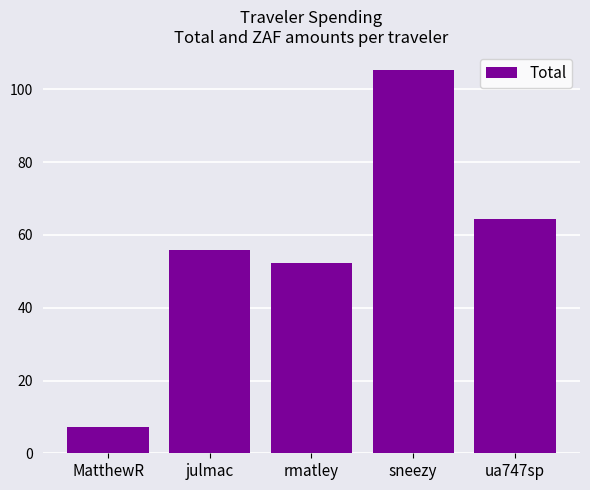

What is the approximate value at julmac?

55.9